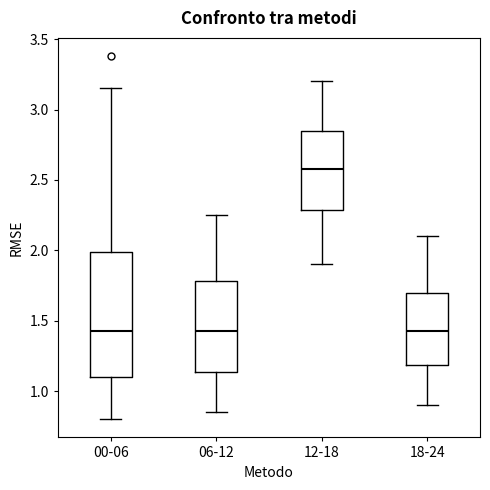

Comparing the boxes themselves (not the whiskers), which one is the tallest?

00-06